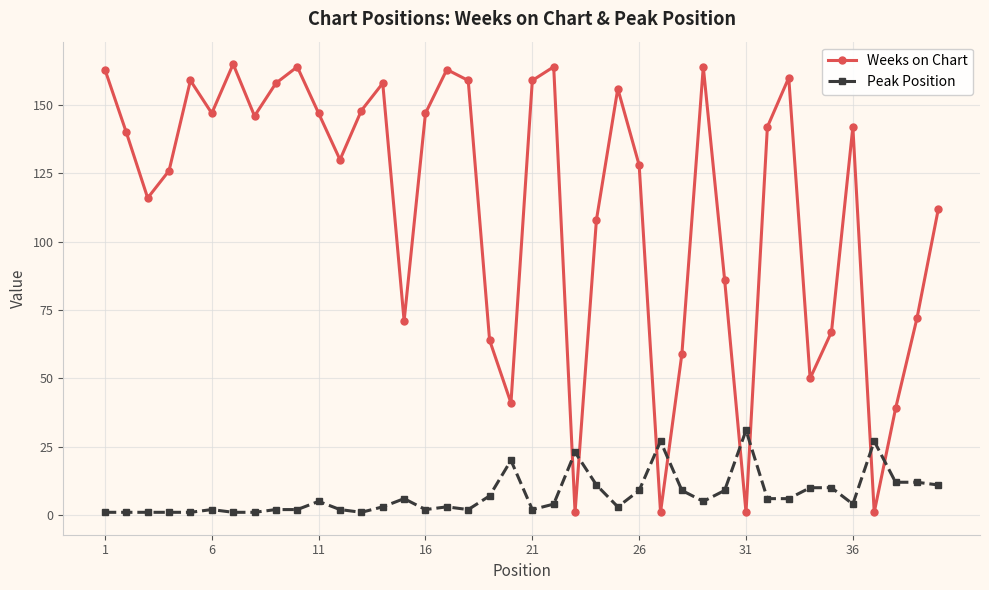

True or false: Weeks on Chart has more than 1 points higher than both neighbors.

True